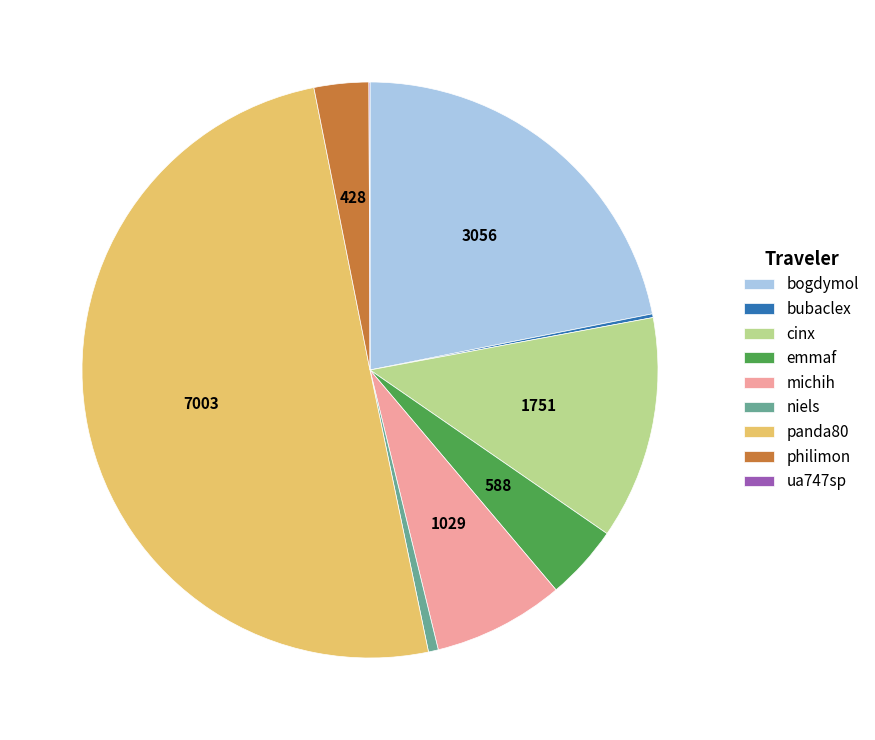

Approximately how many times larger is the value at emmaf compared to niels?

7.6